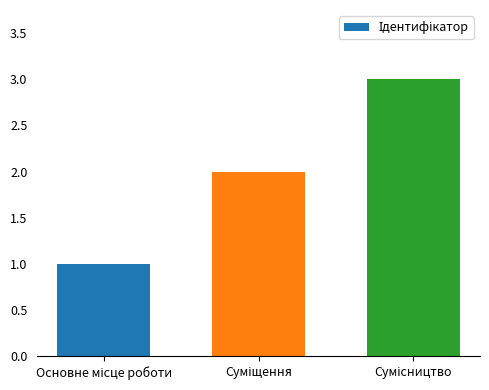

What is the maximum value shown in the chart?

3